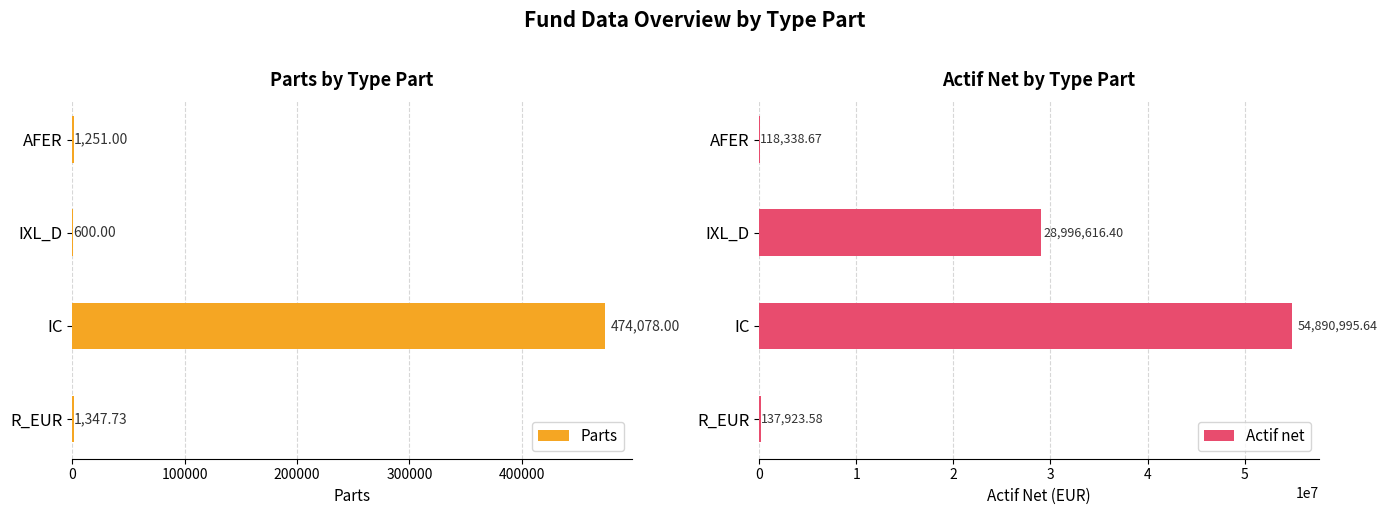

What is the sum of the Parts values at IXL_D and R_EUR?

1947.7